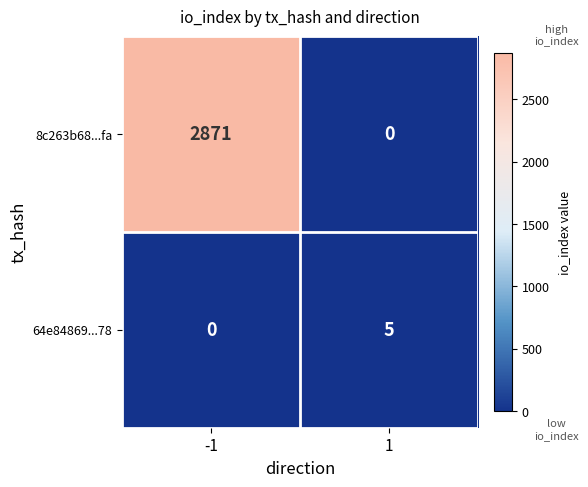

Which series has the largest range (max minus min)?

8c263b68...fa